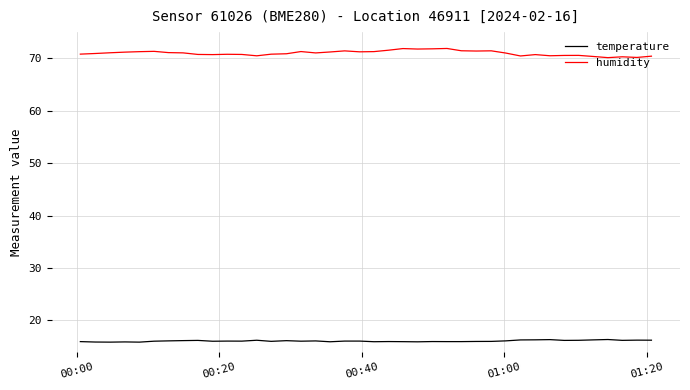

What is the sum of all humidity values?

2839.5